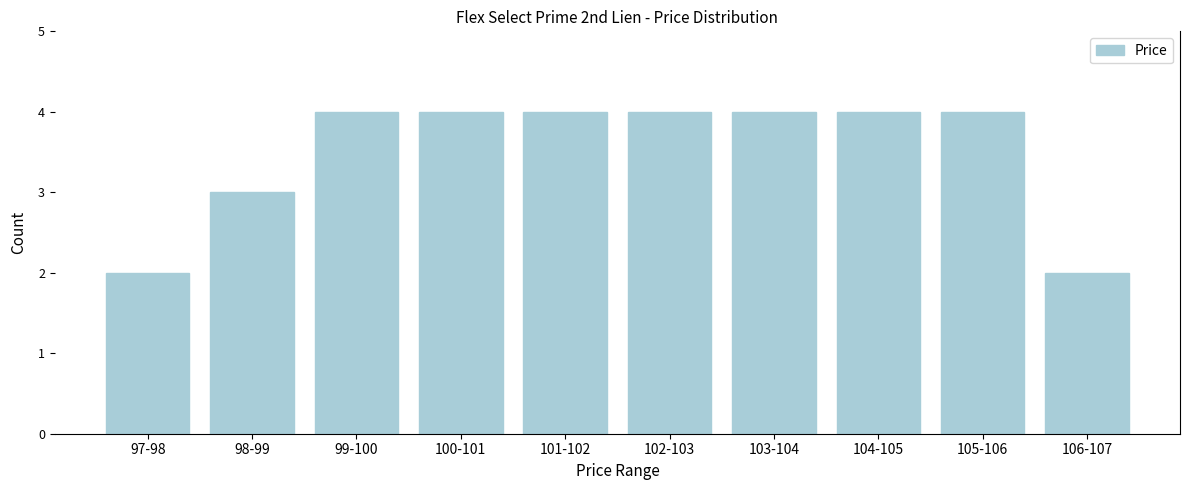

Reading right to left, what are all the values shown in this chart?

2	4	4	4	4	4	4	4	3	2